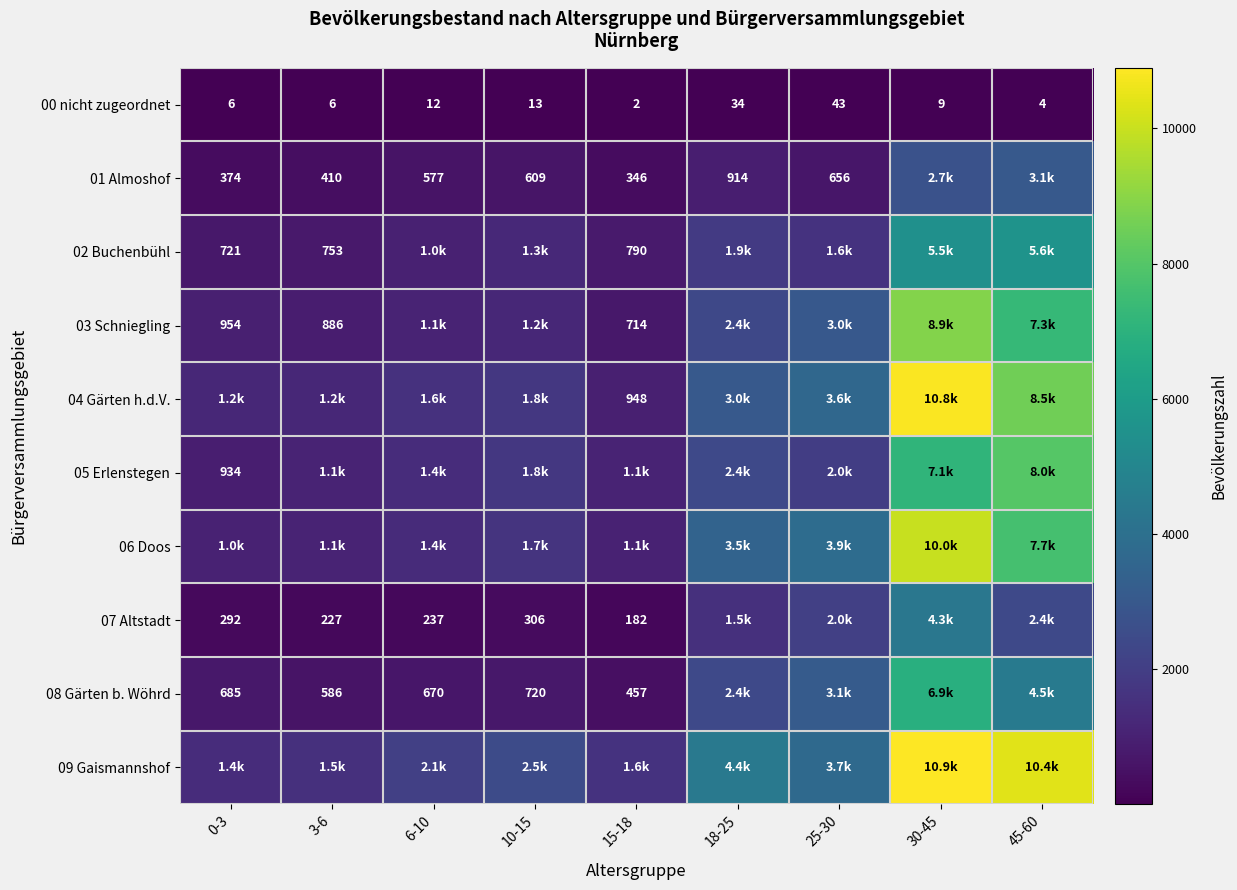

Which label corresponds to the smallest value in the chart?

15-18